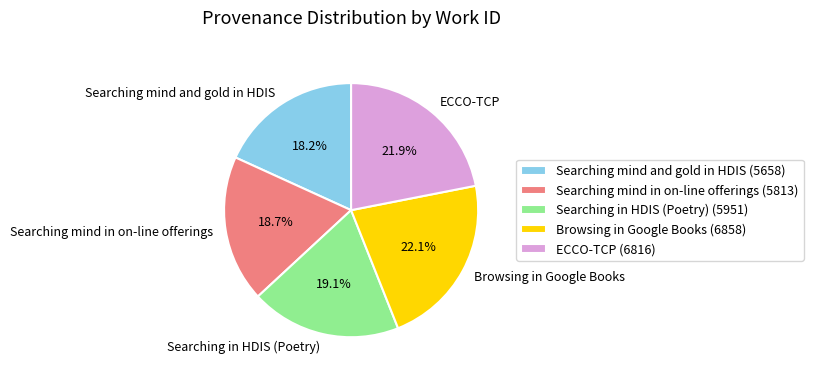

Combined, do Browsing in Google Books and Searching in HDIS (Poetry) account for over 50%?

No